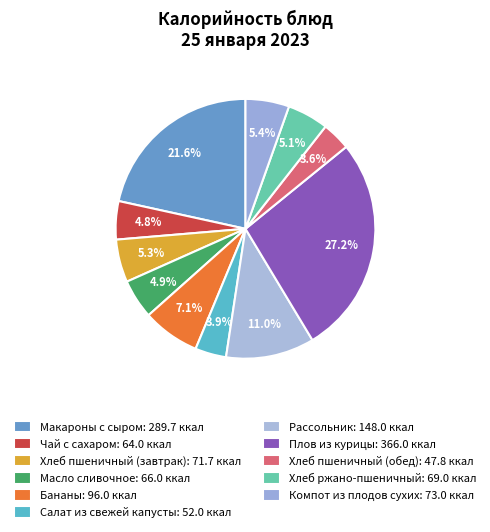

How many slices are in this pie chart?

11